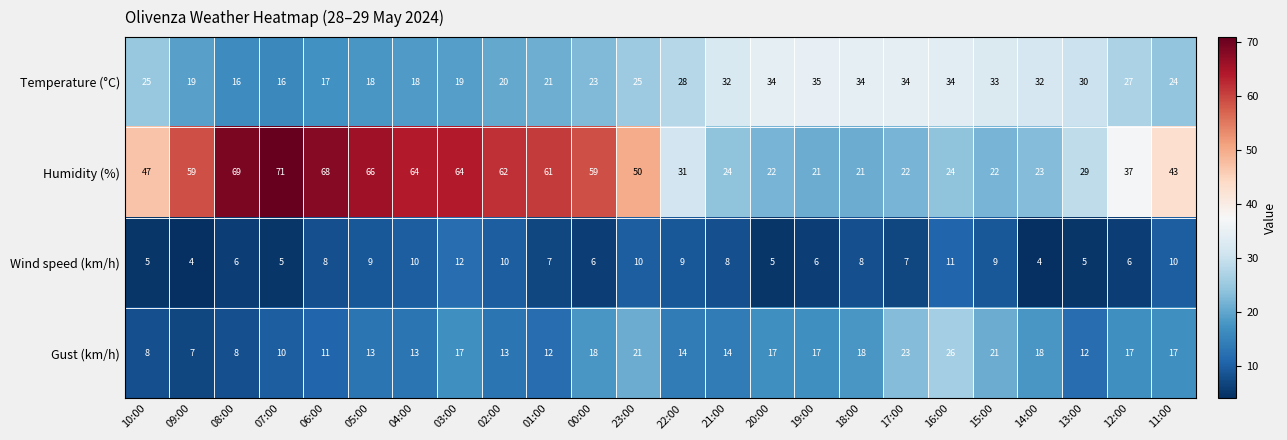

Rank the series at 19:00 from lowest to highest value.

Wind speed (km/h), Gust (km/h), Humidity (%), Temperature (°C)